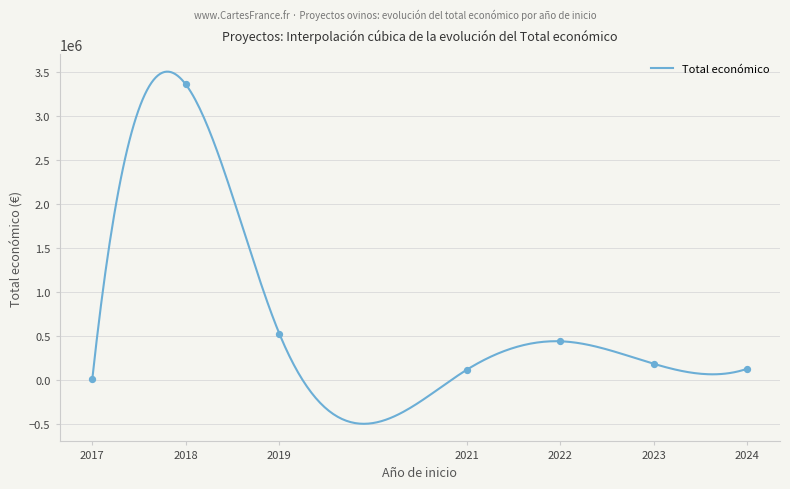

What is the ratio of the value at 2023 to the value at 2019?

0.4